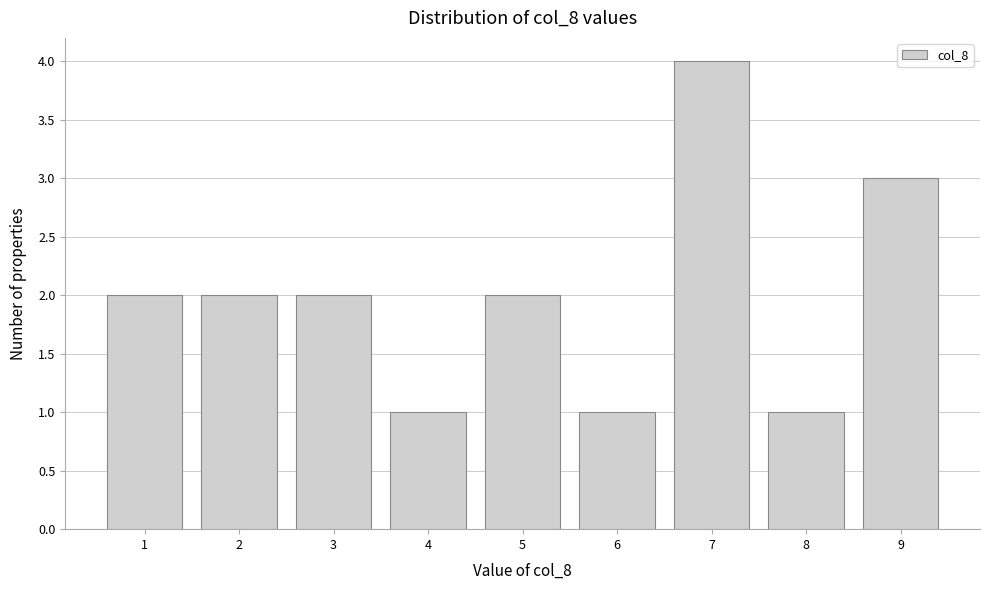

Reading left to right, list every bar in this chart as the range it spans on the x-axis followed by its height. The values are not printed on the chart, so give them approximately, as read against the axis.

0.5 to 1.5: 2
1.5 to 2.5: 2
2.5 to 3.5: 2
3.5 to 4.5: 1
4.5 to 5.5: 2
5.5 to 6.5: 1
6.5 to 7.5: 4
7.5 to 8.5: 1
8.5 to 9.5: 3